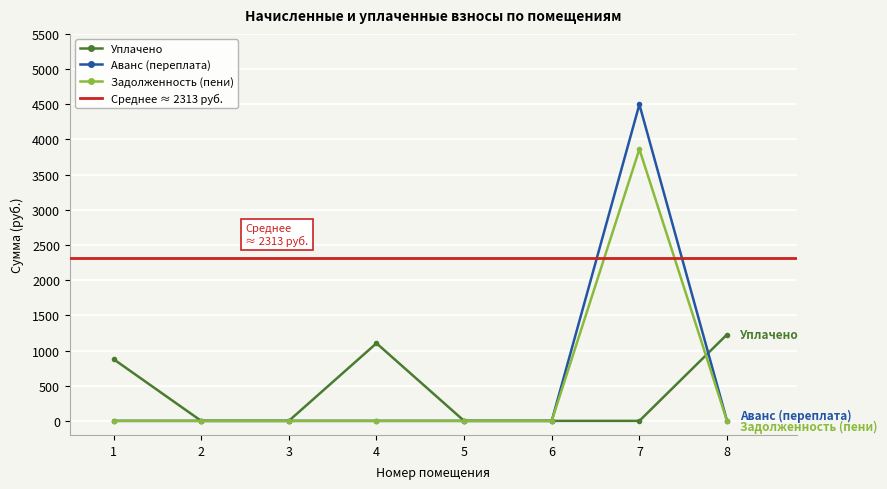

At how many categories does at least one series exceed 1742?

1